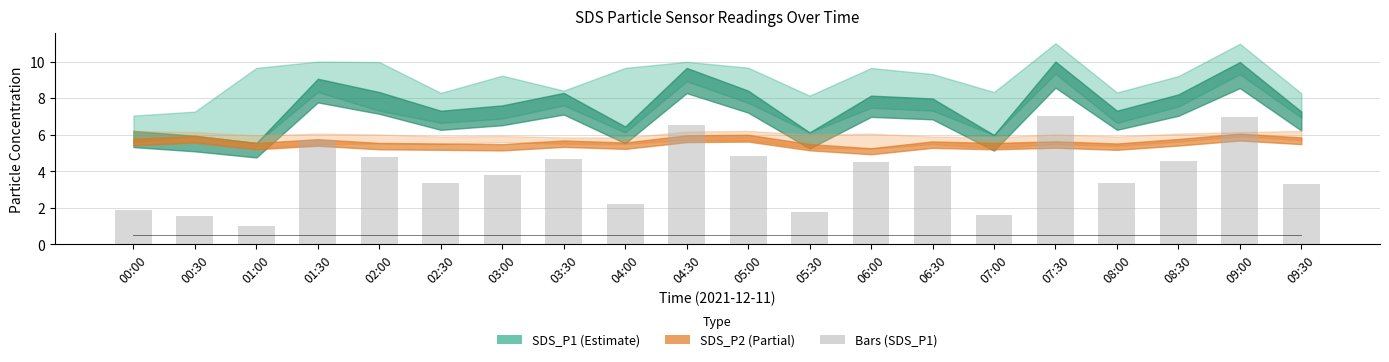

What is the average value?

3.9